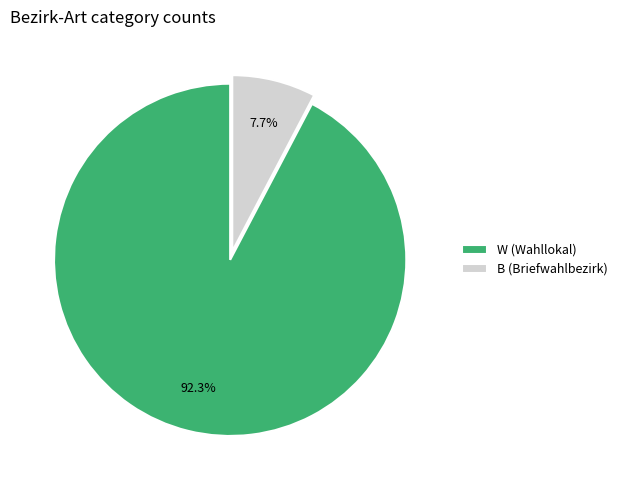

To the nearest percent, what portion does B represent?

8%